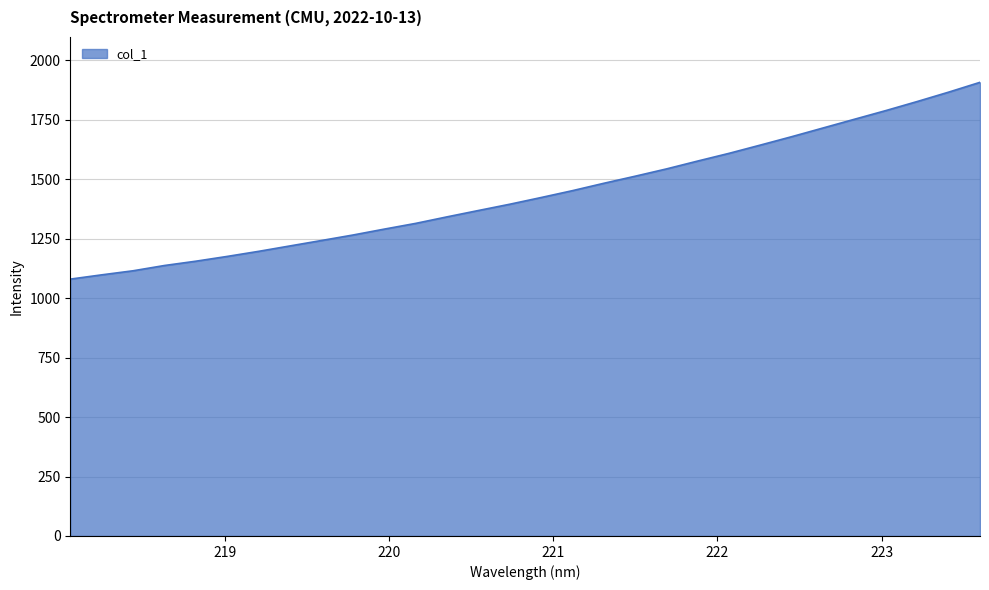

What is the maximum value shown in the chart?

1907.8